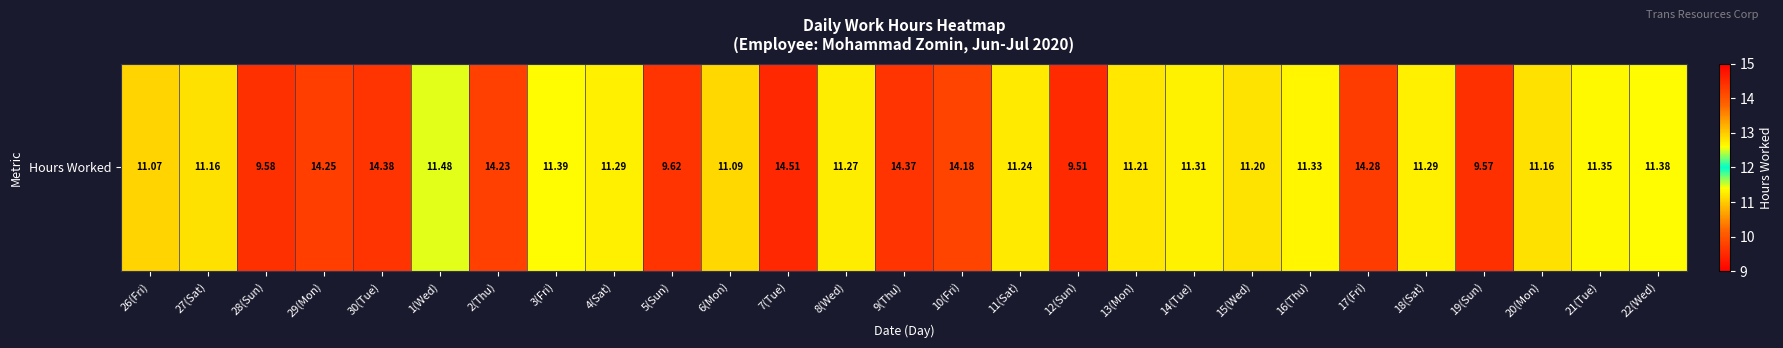

The value at 12(Sun) is 9.5. True or false?

True